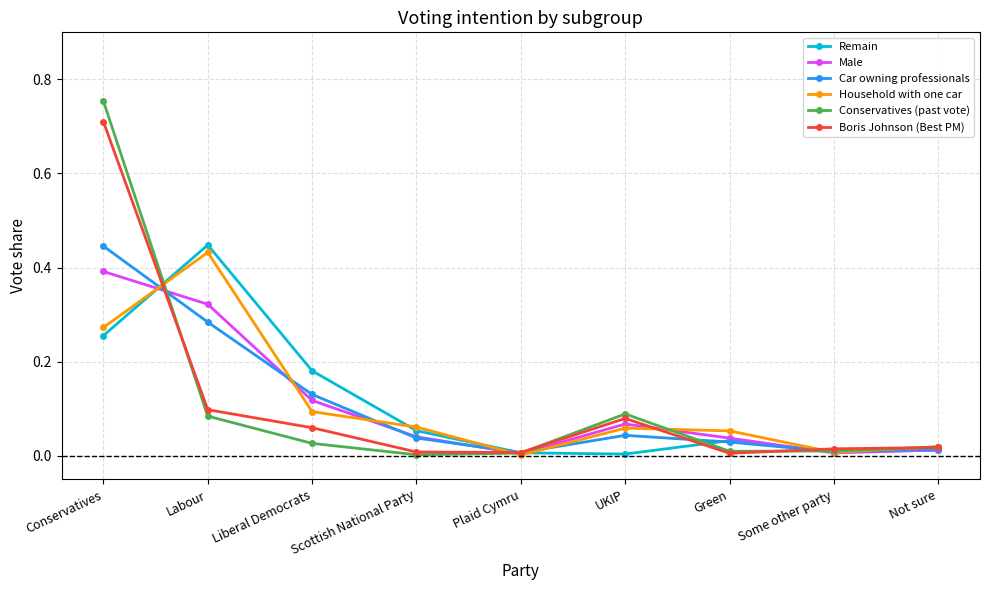

Which series has the widest spread of values?

Conservatives (past vote)